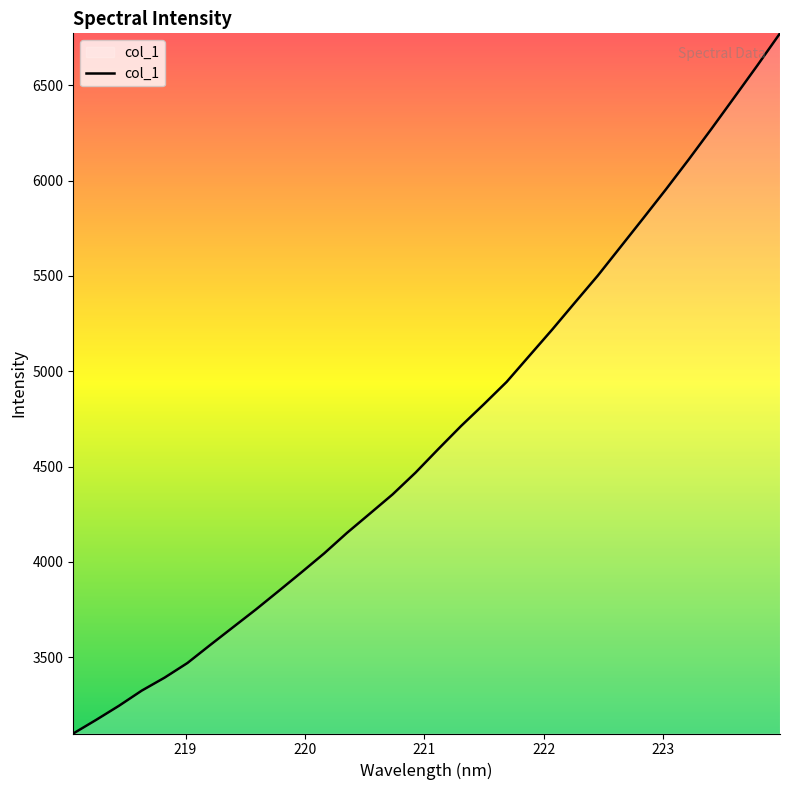

What is the difference between the maximum and minimum values?

3671.6